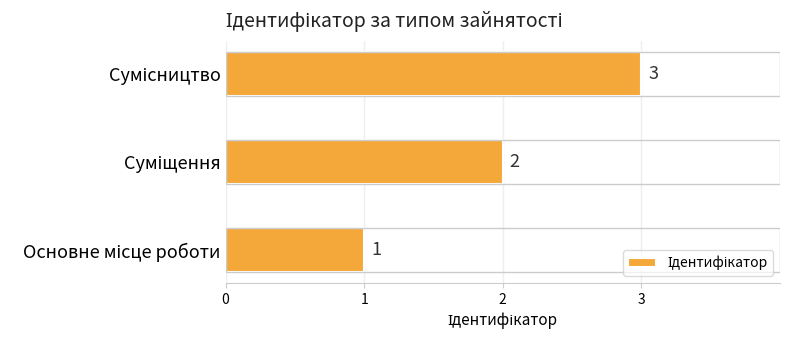

What is the sum of all values?

6